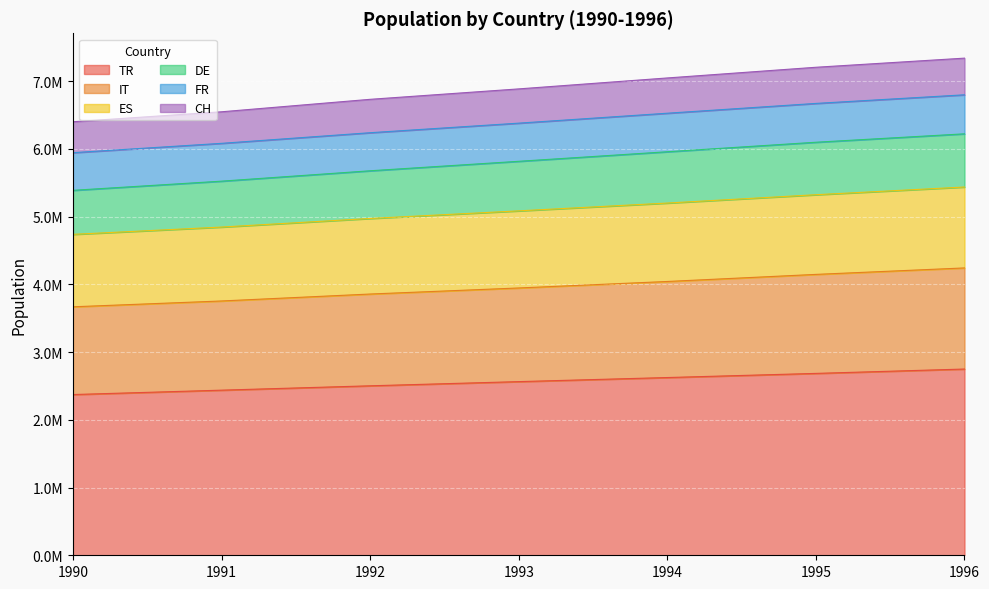

Does the chart display data point markers on the line(s)?

No